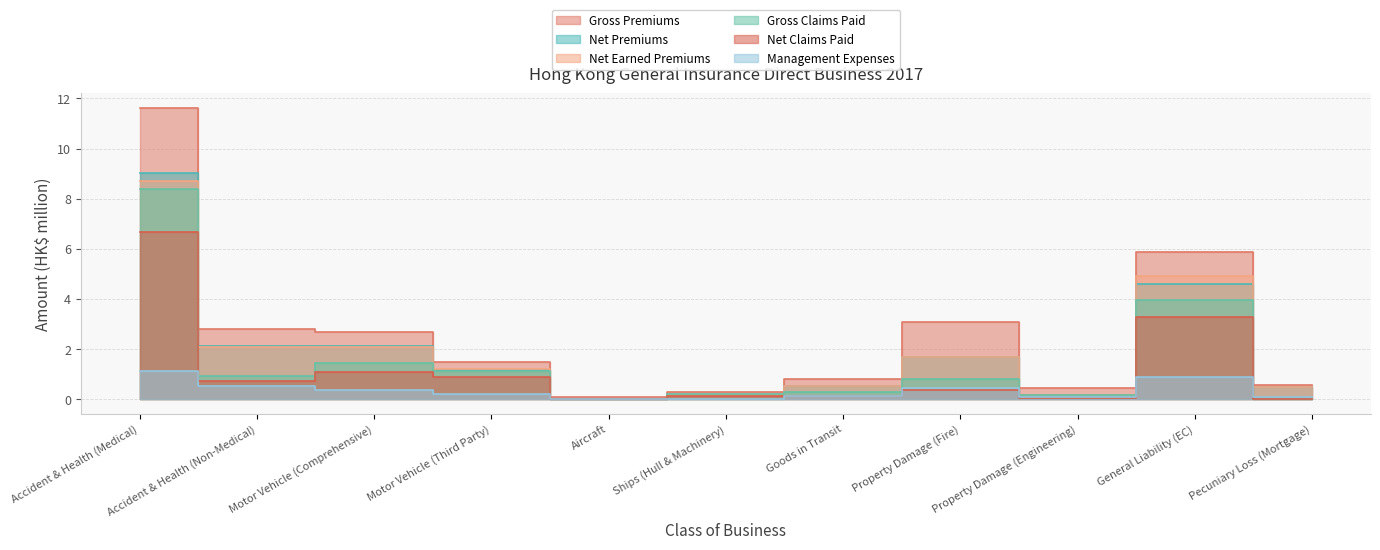

What is the approximate value of Net Premiums at Motor Vehicle (Comprehensive)?

2.1